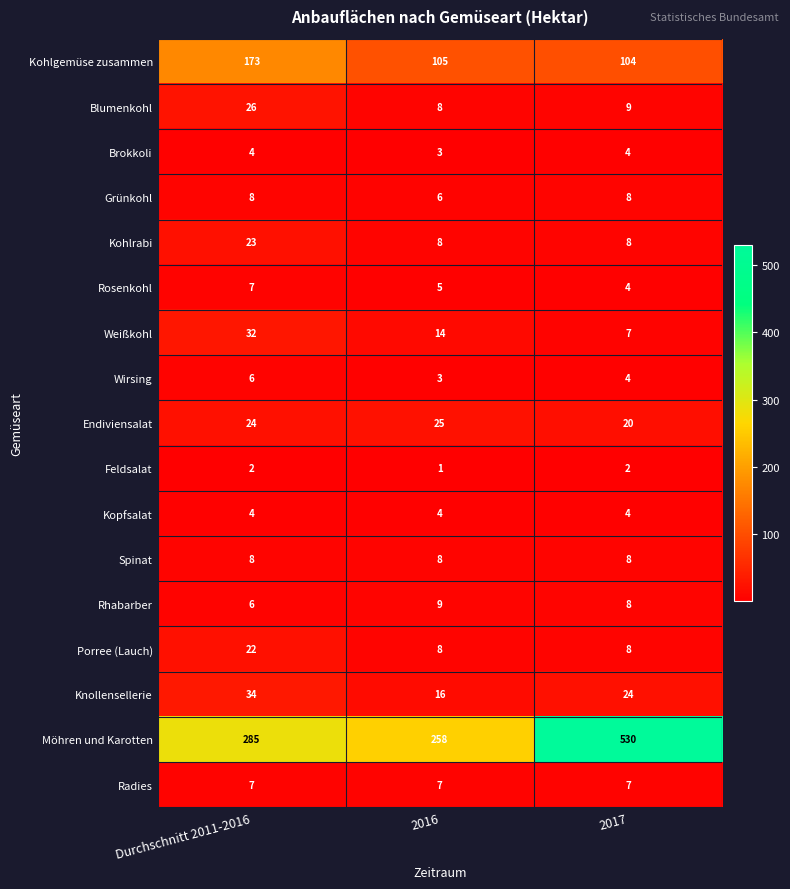

Which category has the highest value across all series?

2017